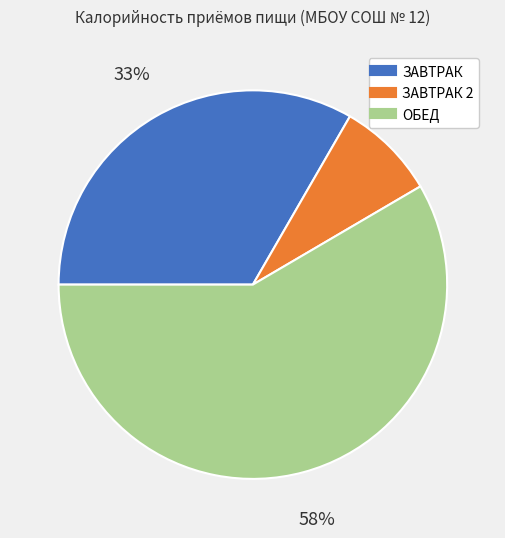

To the nearest percent, what is the average slice percentage?

33%